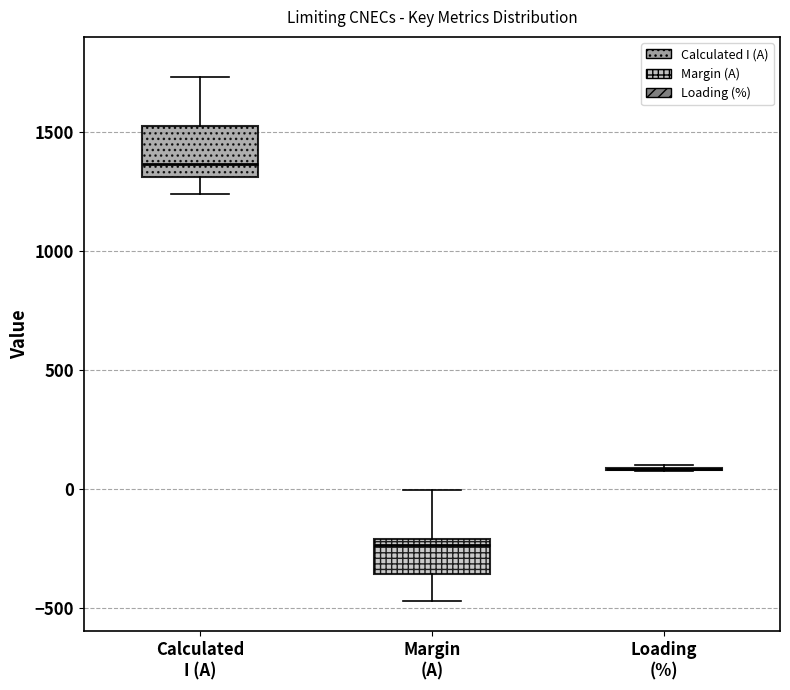

Reading left to right, read every box against the y-axis: the position of its median line, the range the box covers, and the ends of its whiskers. The values are not printed on the chart, so give them approximately, as read against the axis.

Calculated I (A): median 1350, box 1300 to 1550, whiskers 1250 to 1750
Margin (A): median -250, box -350 to -200, whiskers -450 to 0
Loading (%): box collapsed to a line at 100, whiskers 50 to 100